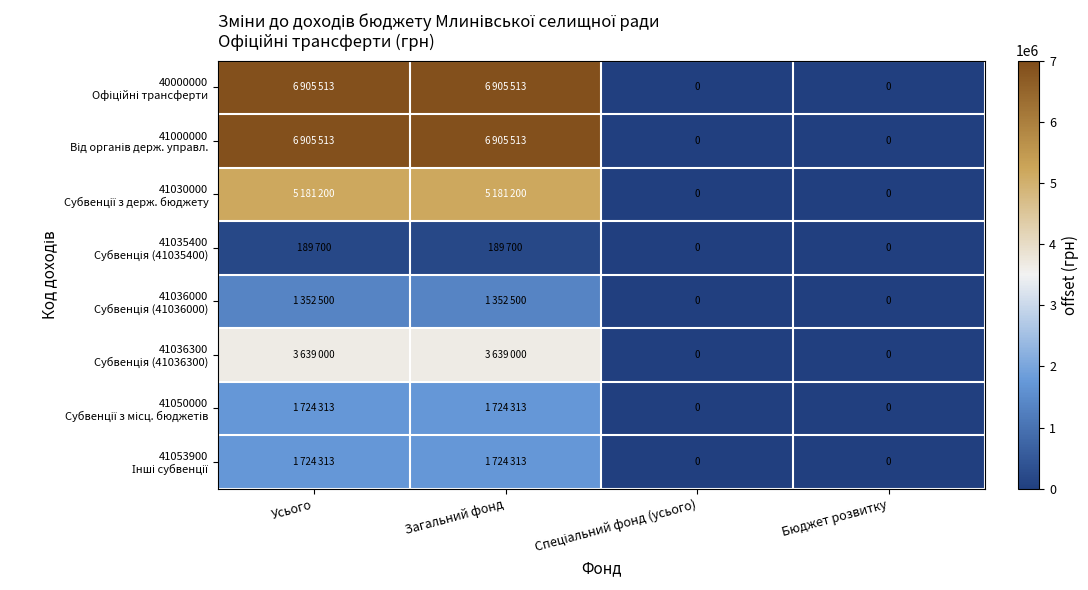

Between Усього and Загальний фонд, which is larger?

Усього